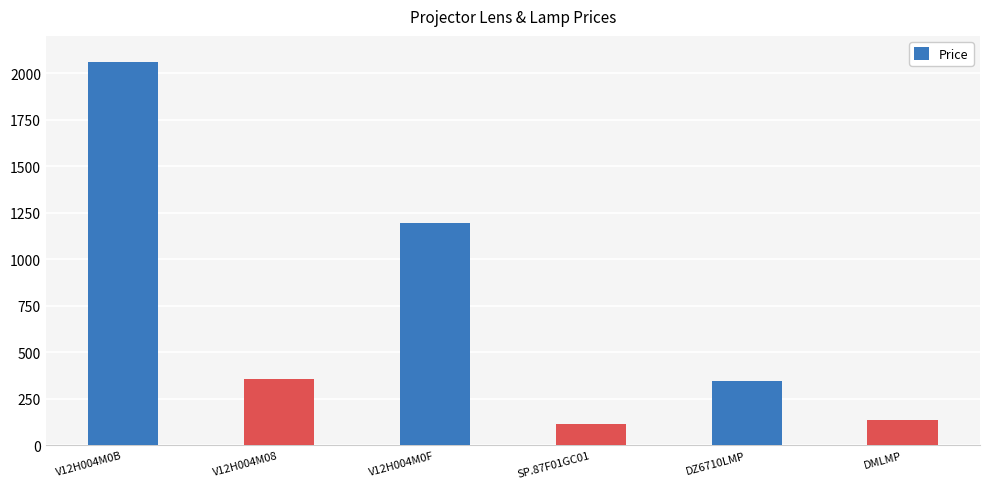

What is the approximate value at V12H004M0B?

2058.5